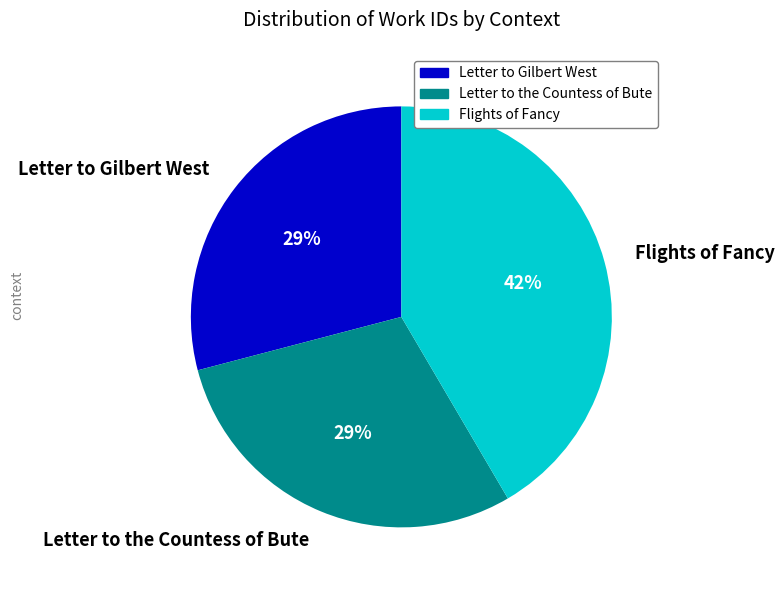

Is it true that Letter to Gilbert West is 29% of the pie?

True